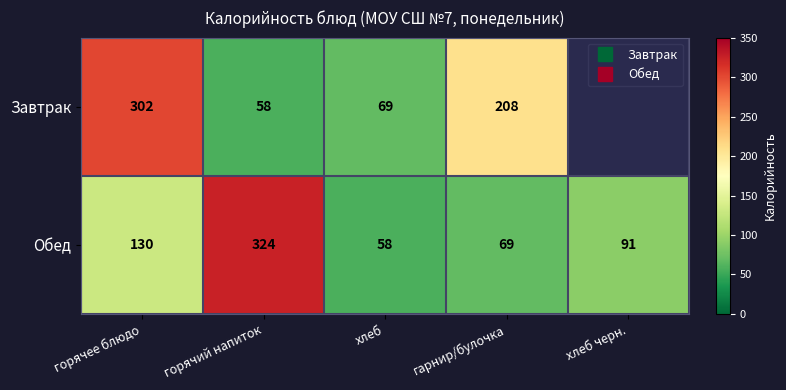

What is the sum of all Обед values?

672.5